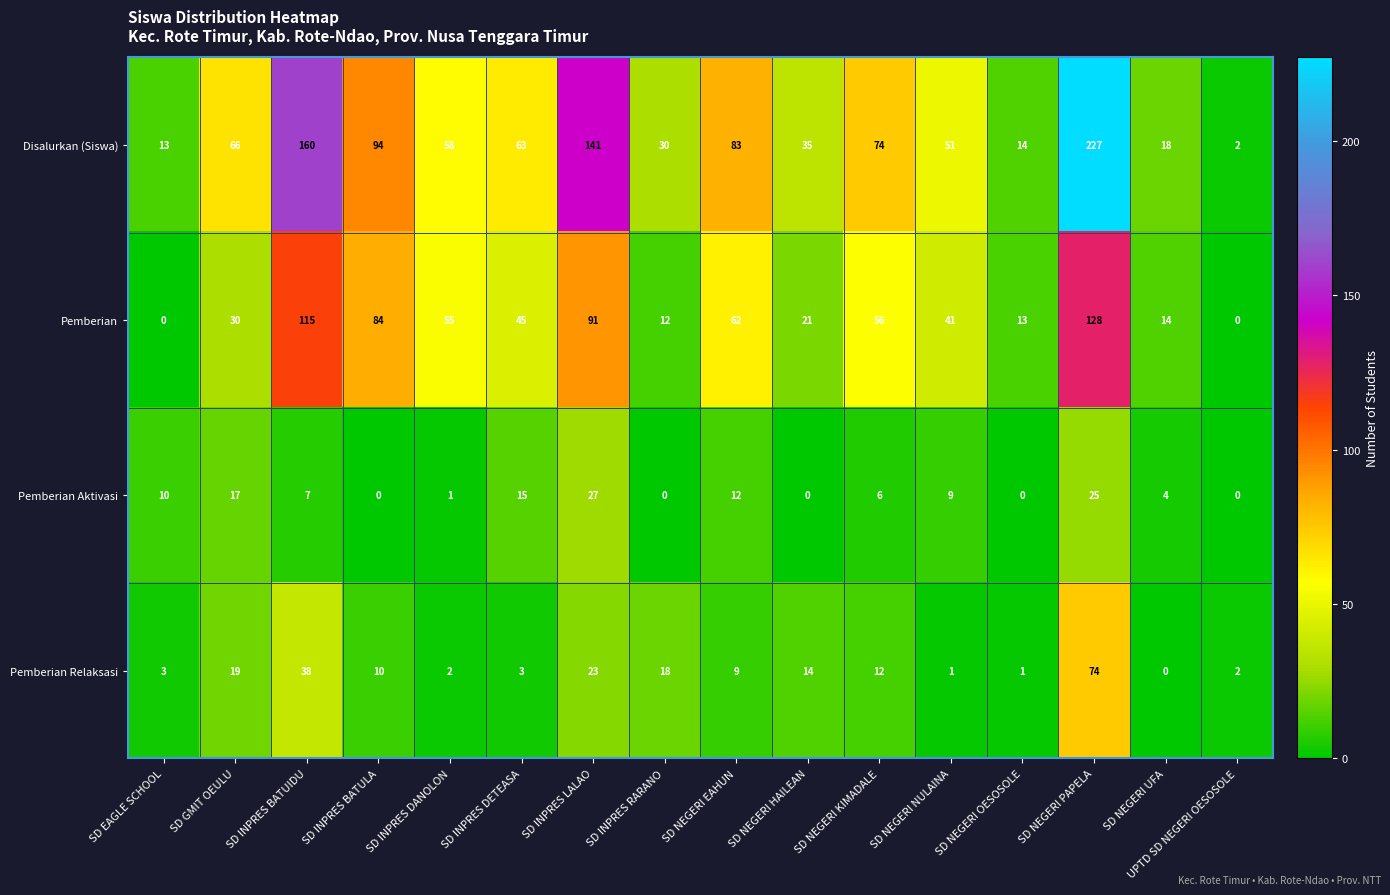

True or false: Pemberian has a value of 13 at SD NEGERI OESOSOLE.

True